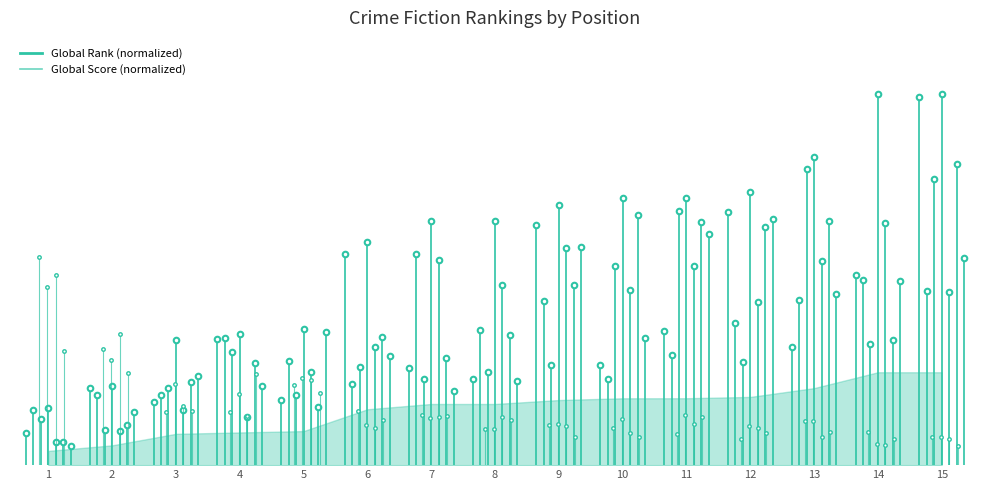

How many lines are shown in the chart?

2